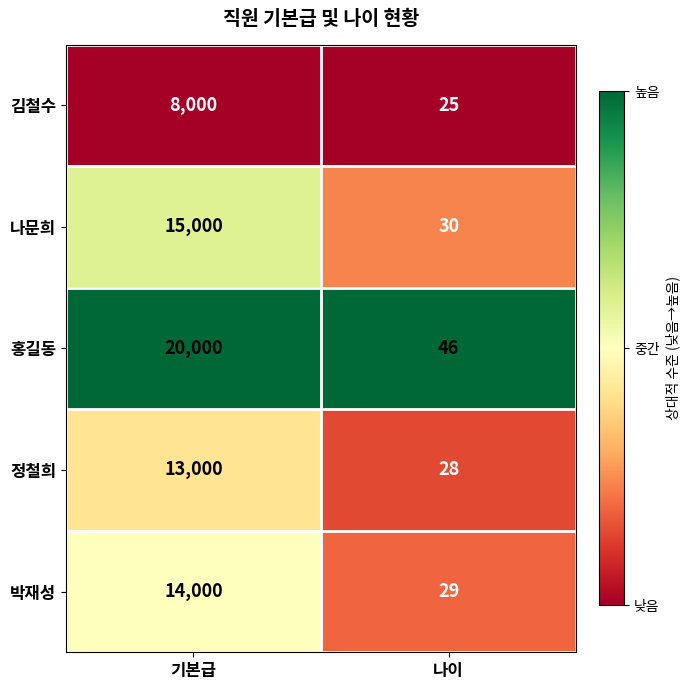

What is the lowest value of the 김철수 series?

25